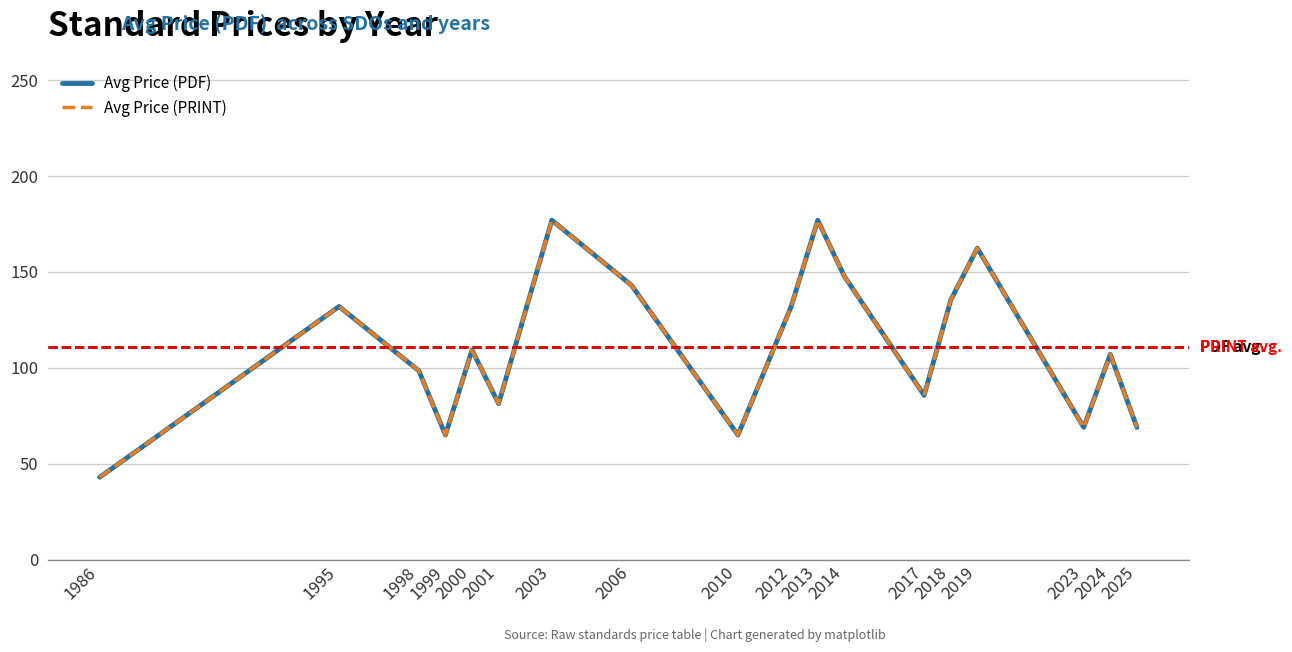

What is the total value across all series at 1998?

197.0